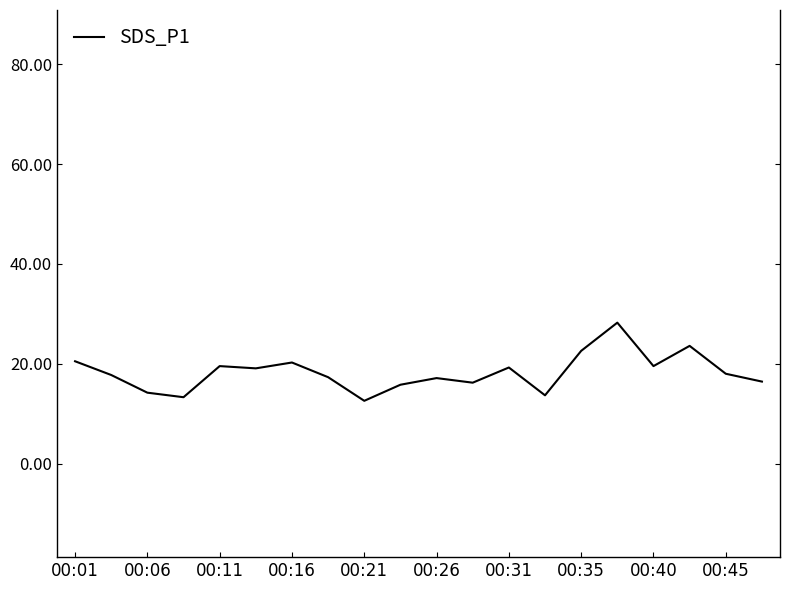

How many lines are shown in the chart?

1